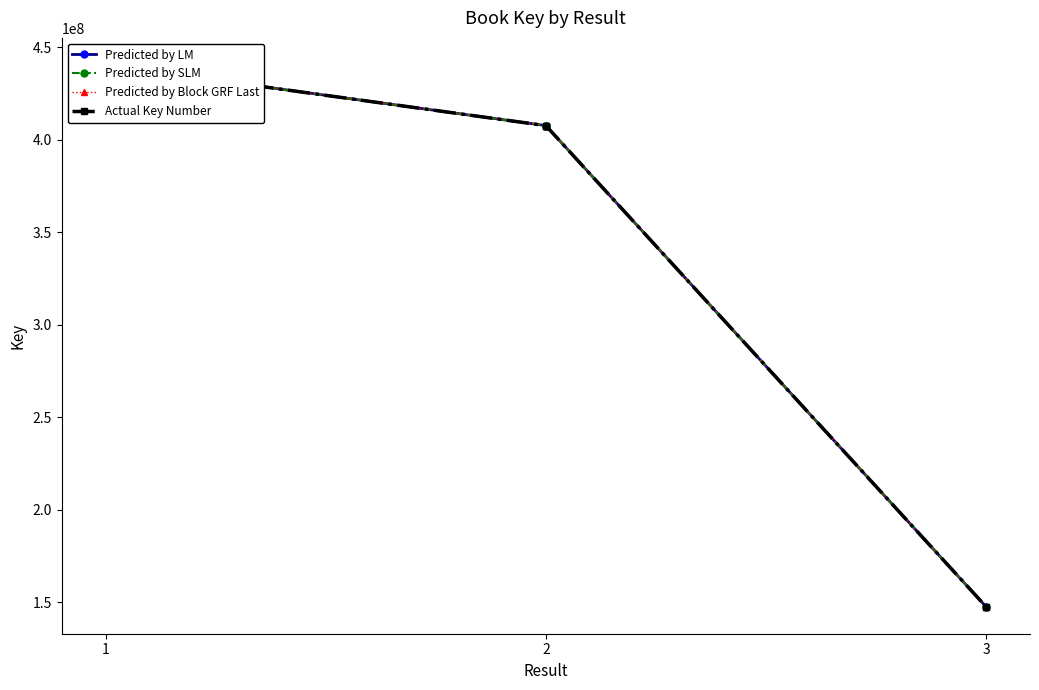

What is the minimum value shown in the chart?

147499814.0